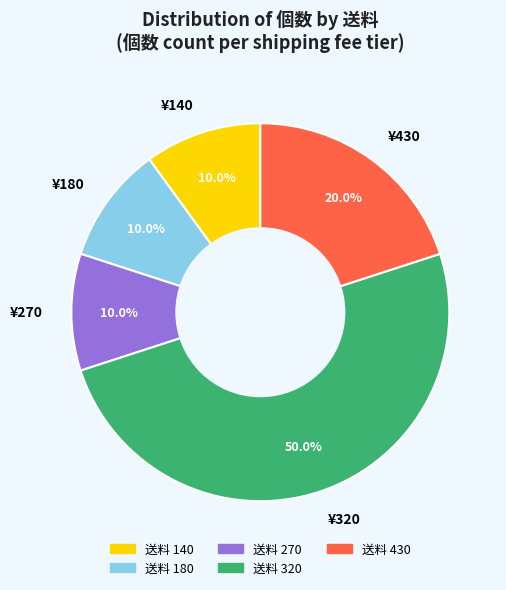

What percentage do ¥270 and ¥180 together represent?

20.0%